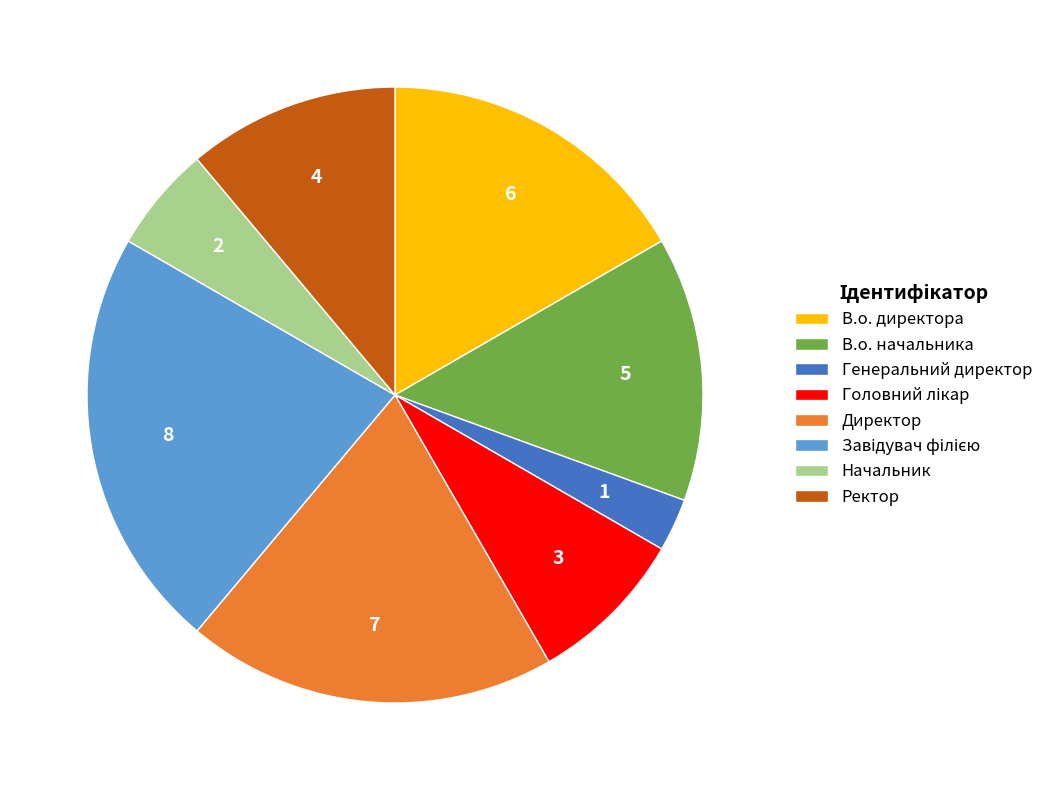

Does Генеральний директор account for over 50% of the chart?

No